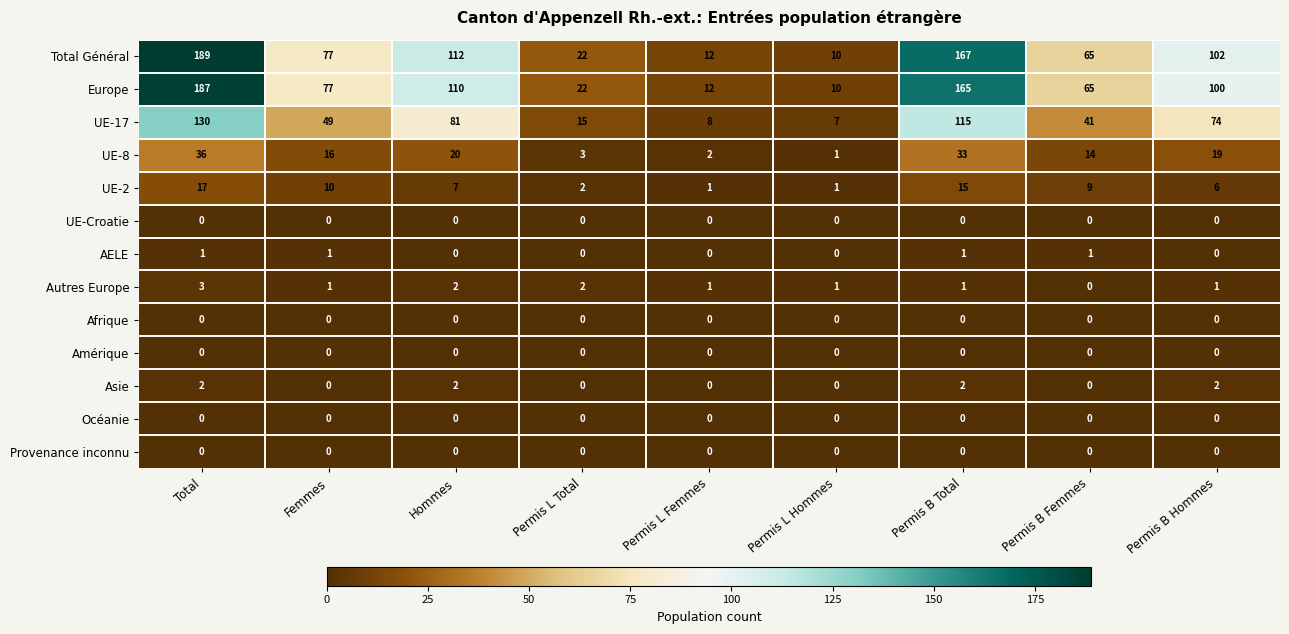

At which category is the sum across all series the highest?

Total